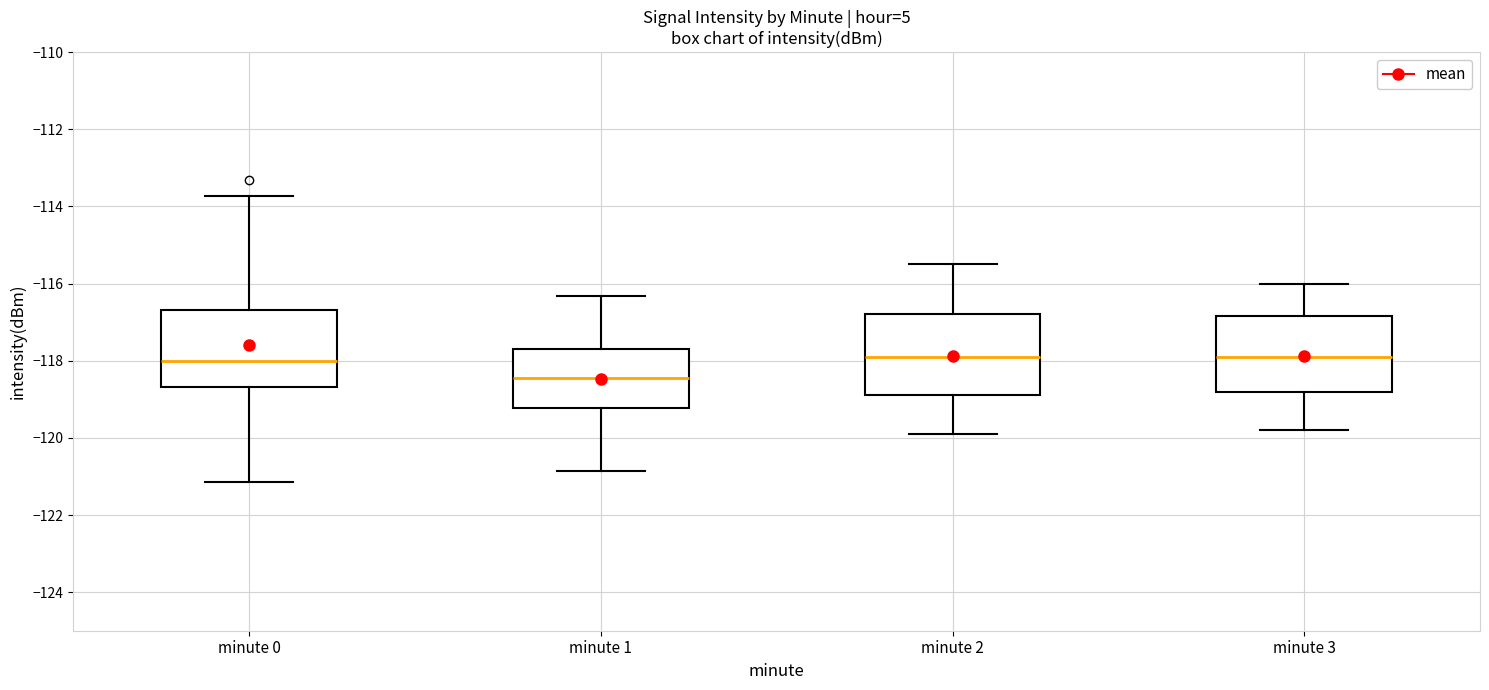

Reading left to right, read every box against the y-axis: the position of its median line, the range the box covers, and the ends of its whiskers. The values are not printed on the chart, so give them approximately, as read against the axis.

minute 0: median -118.0, box -118.6 to -116.6, whiskers -121.2 to -113.8
minute 1: median -118.4, box -119.2 to -117.8, whiskers -120.8 to -116.4
minute 2: median -117.8, box -118.8 to -116.8, whiskers -119.8 to -115.4
minute 3: median -117.8, box -118.8 to -116.8, whiskers -119.8 to -116.0